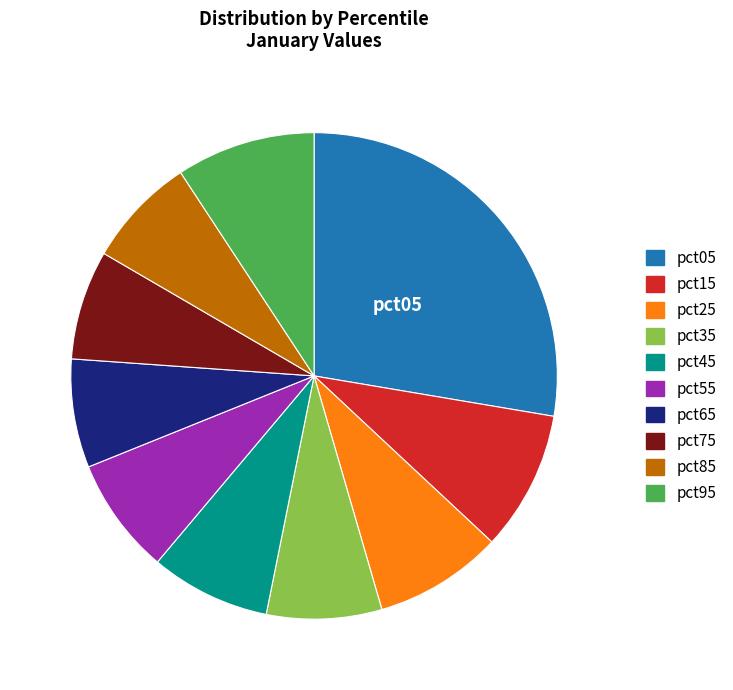

True or false: pct85 accounts for 1% of the total.

False